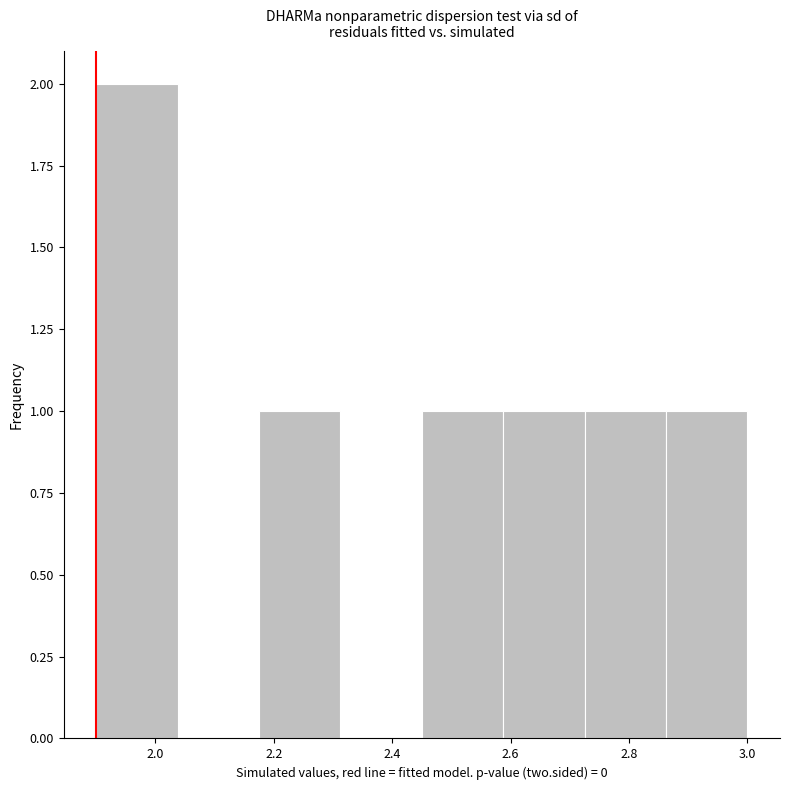

Reading left to right, list every bar in this chart as the range it spans on the x-axis followed by its height. Neither the bar edges nor the heights are printed on the chart, so give them approximately, as read against the axes.

1.90 to 2.04: 2
2.04 to 2.18: 0
2.18 to 2.32: 1
2.32 to 2.46: 0
2.46 to 2.58: 1
2.58 to 2.72: 1
2.72 to 2.86: 1
2.86 to 3.00: 1